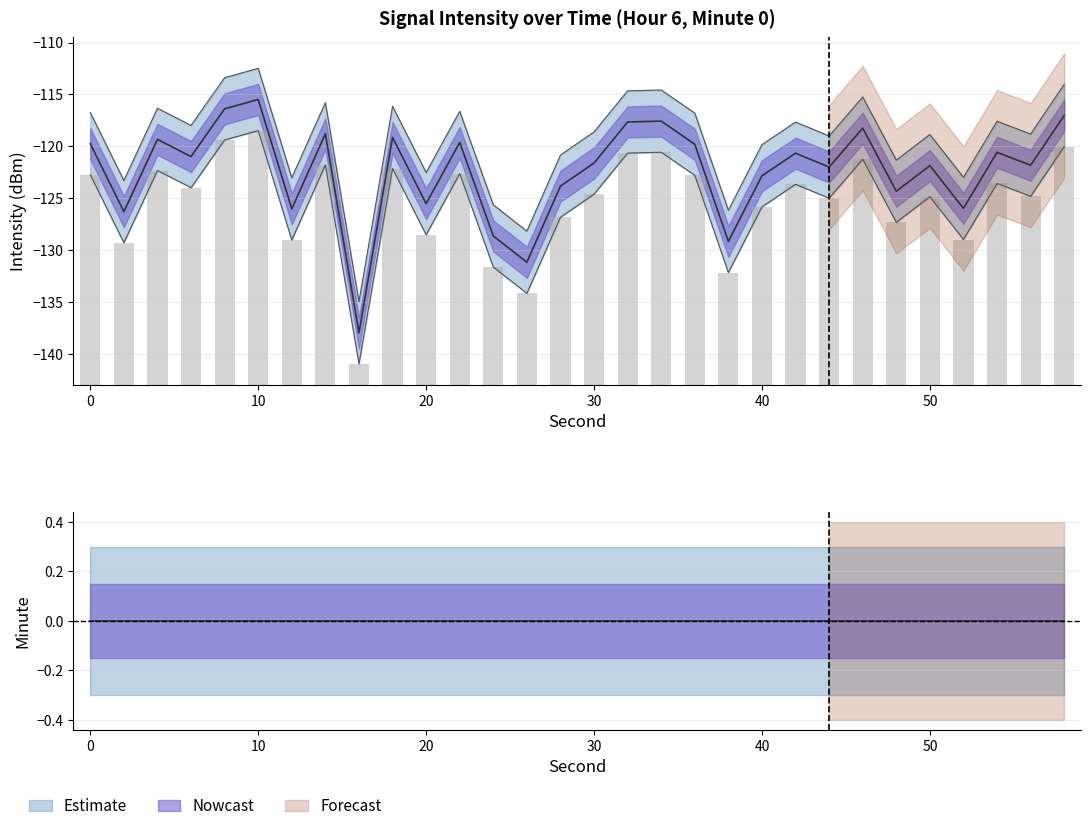

At how many categories does at least one series exceed -128?

28